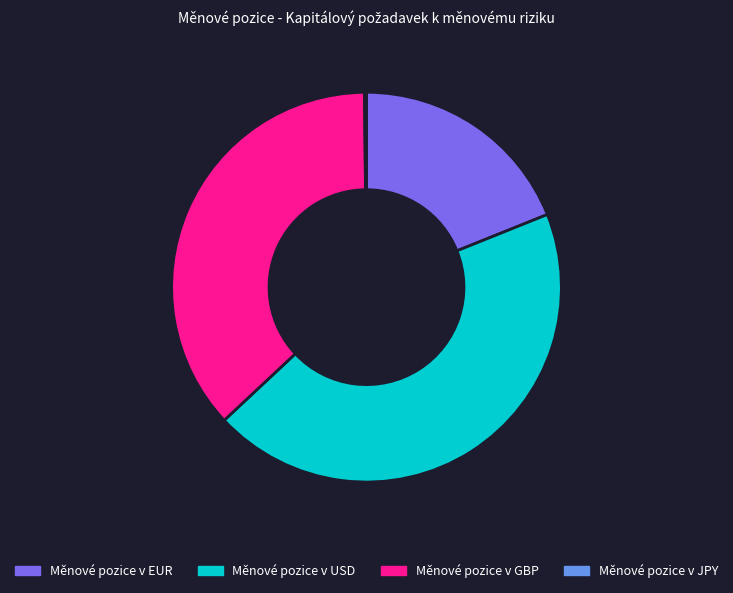

Which has a higher value, Měnové pozice v GBP or Měnové pozice v USD?

Měnové pozice v USD